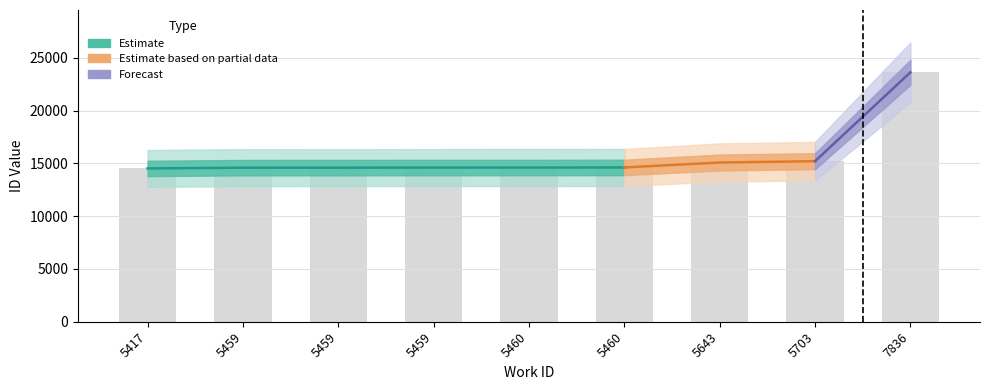

True or false: the data shows 15081 at 5643.

True